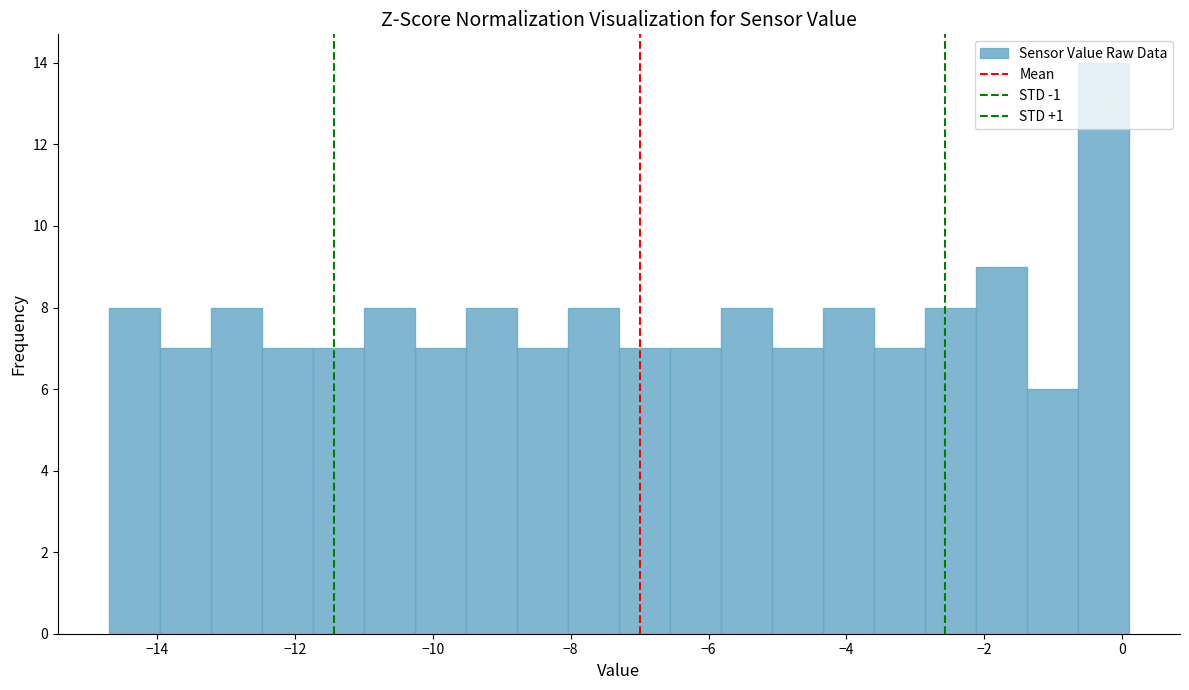

Read against the x-axis, roughly where is the centre of the tallest bar?

-0.2